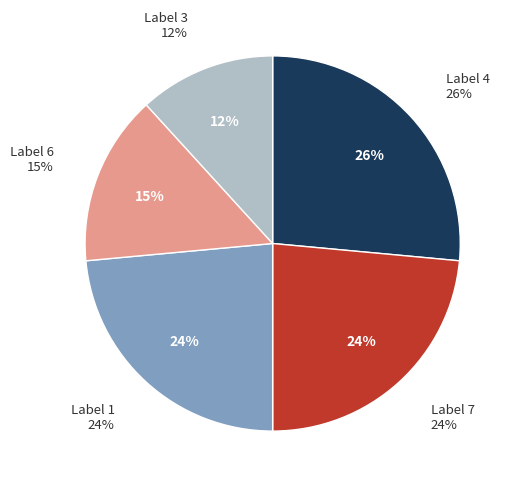

Does 1 represent more than half of the total?

No